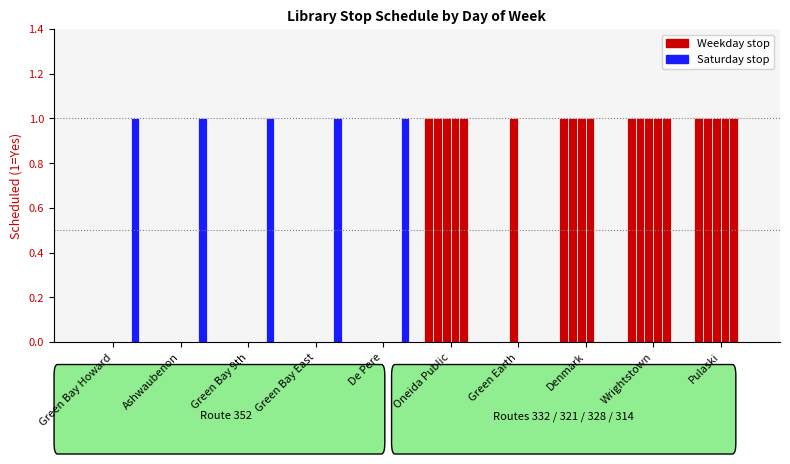

Count the number of categories in the chart.

10